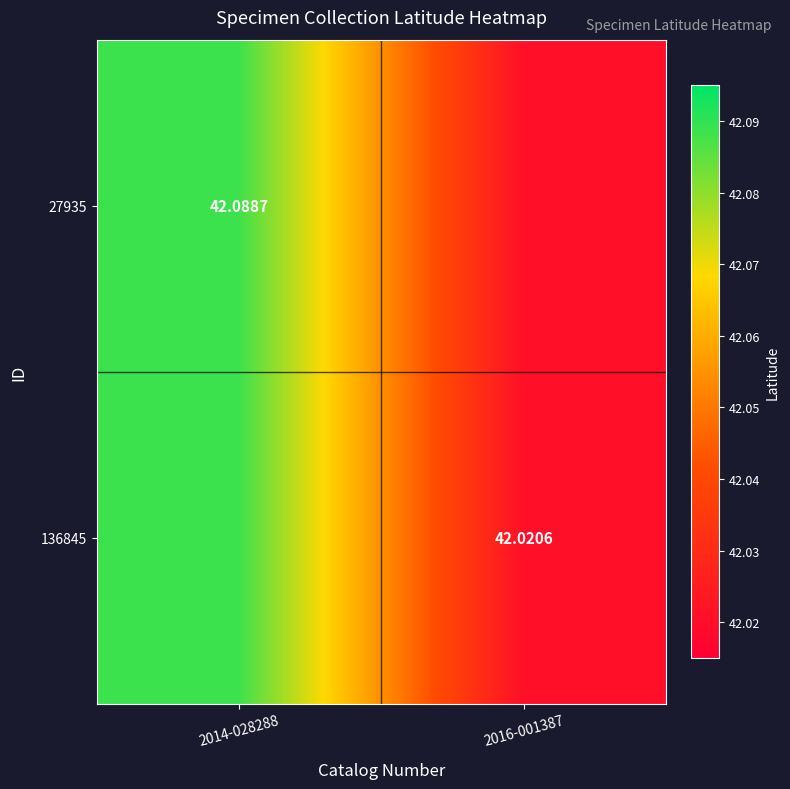

The value of 27935 at 2014-028288 is 42.1. True or false?

True